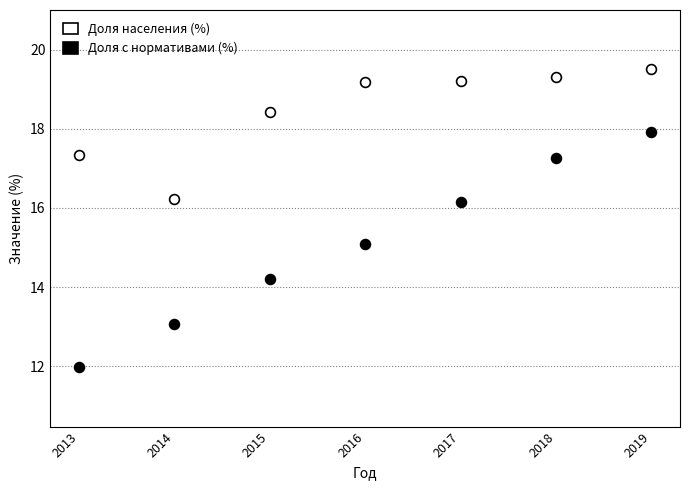

What are all the series names shown in the legend?

Доля населения (%), Доля с нормативами (%)